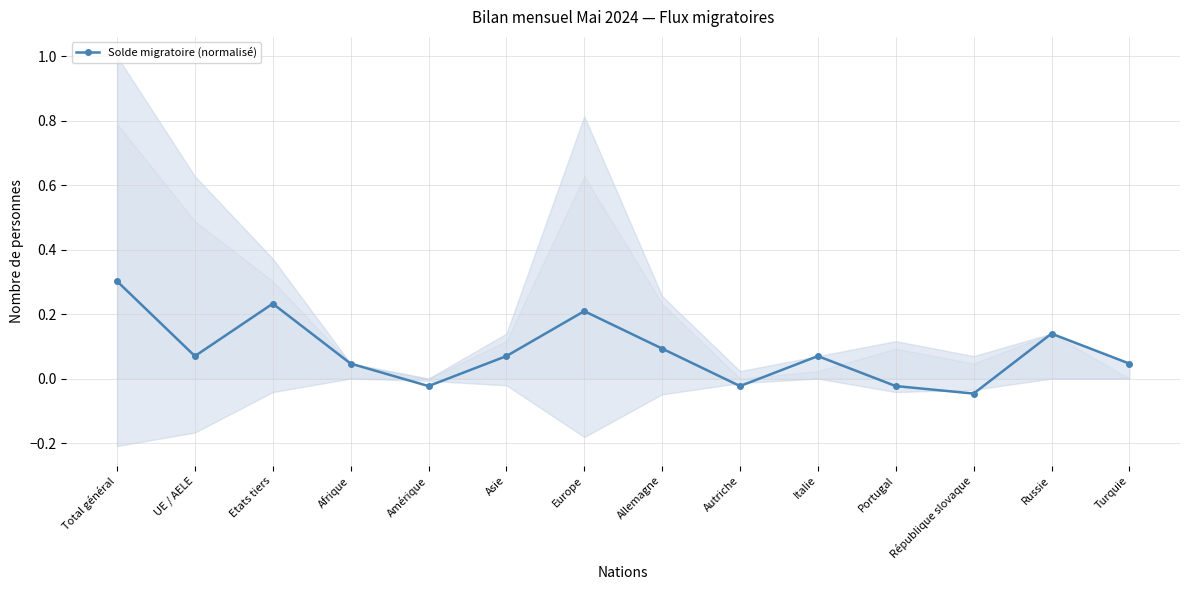

Reading left to right, what are all the values shown in this chart?

0.3	0.1	0.2	0.0	-0.0	0.1	0.2	0.1	-0.0	0.1	-0.0	-0.0	0.1	0.0